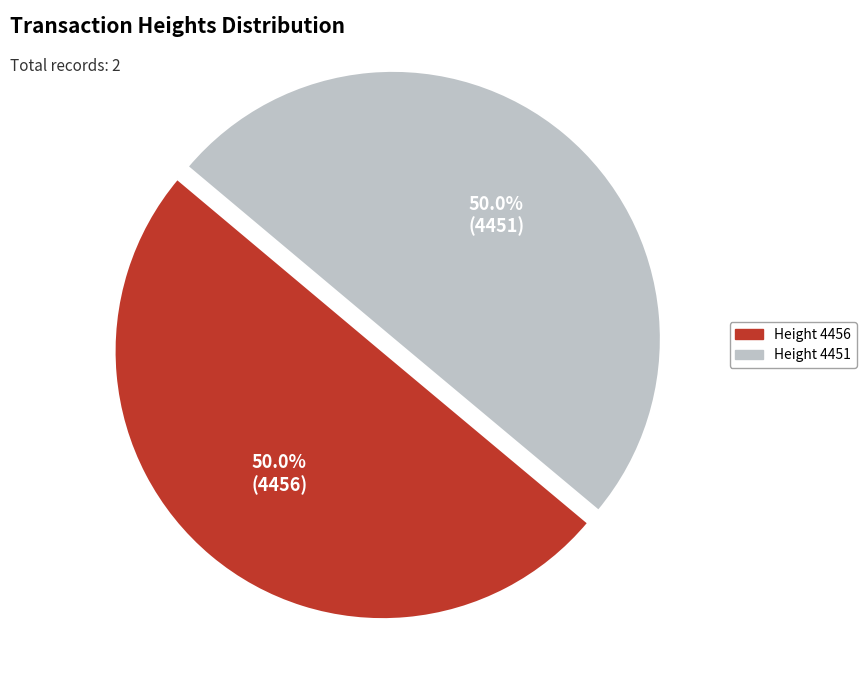

The Height 4456 slice represents 50% of the pie. True or false?

True